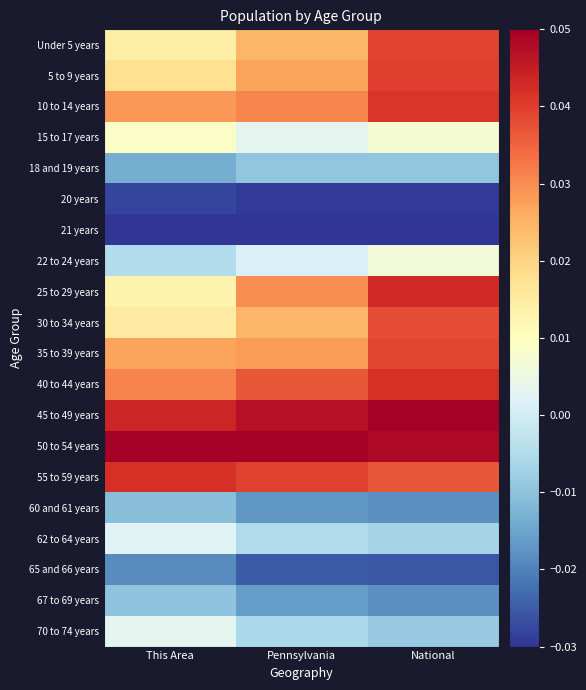

Which series changed the most between This Area and Pennsylvania?

25 to 29 years